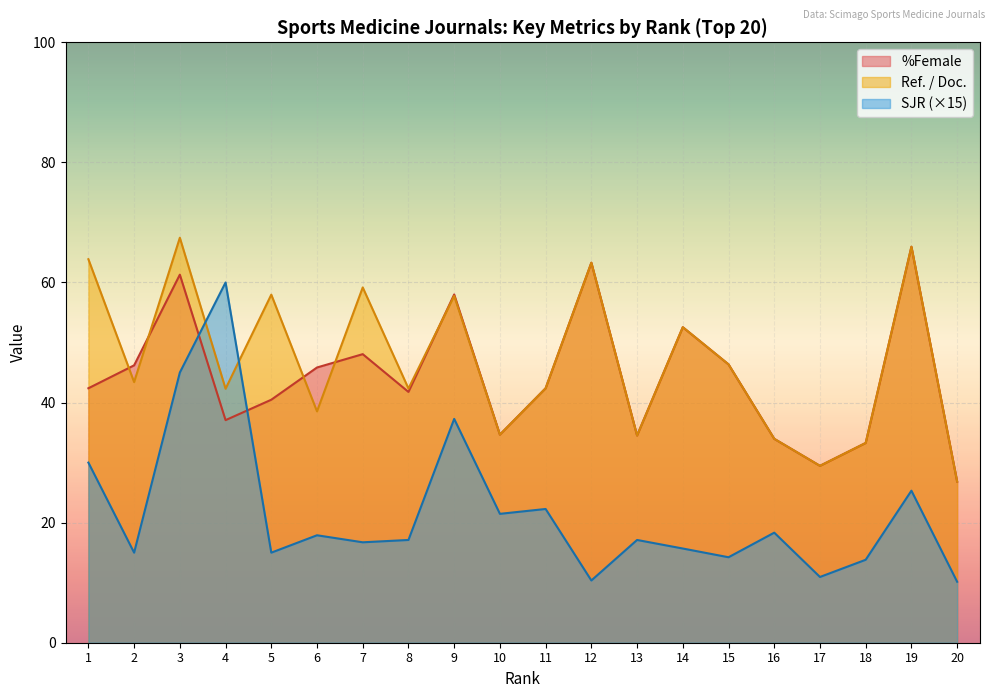

At which label is %Female closest to 46?

6